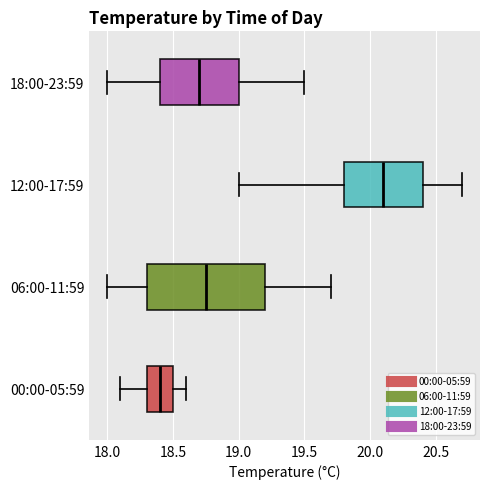

Where does the right whisker of the box for 06:00-11:59 end on the x-axis? The values are not printed on the chart, so give them approximately, as read against the axis.

19.70